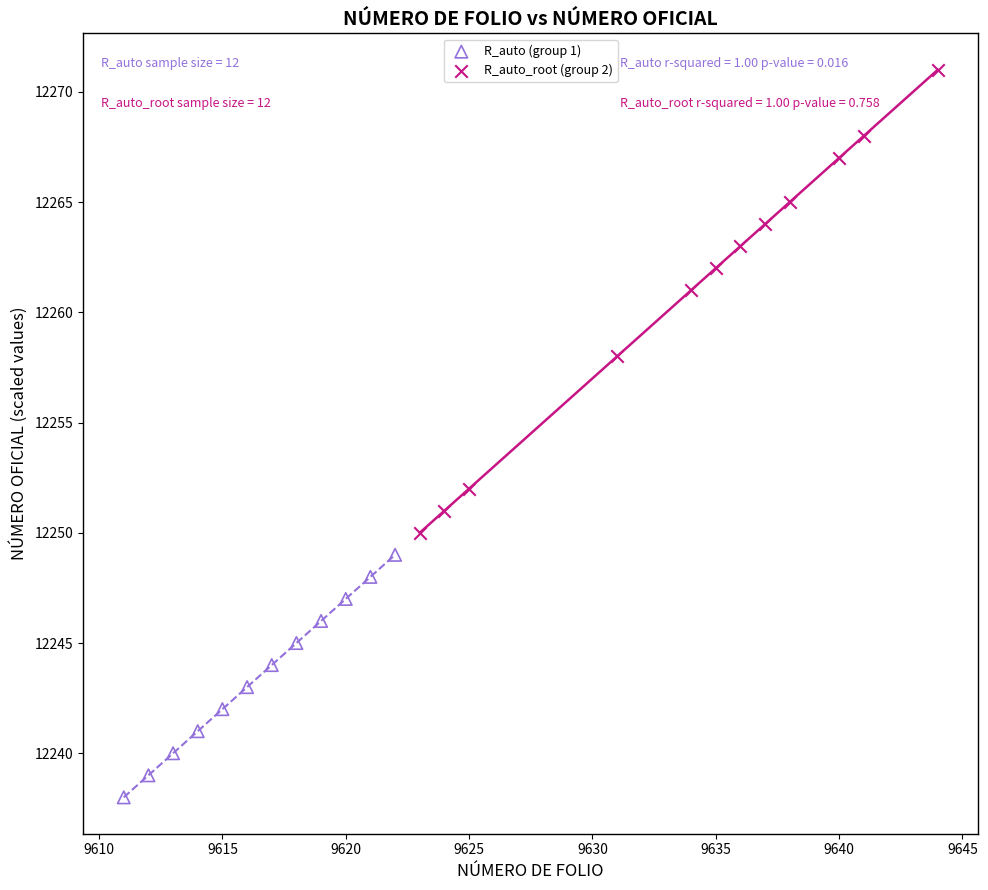

What are all the series names shown in the legend?

R_auto (group 1), R_auto_root (group 2)